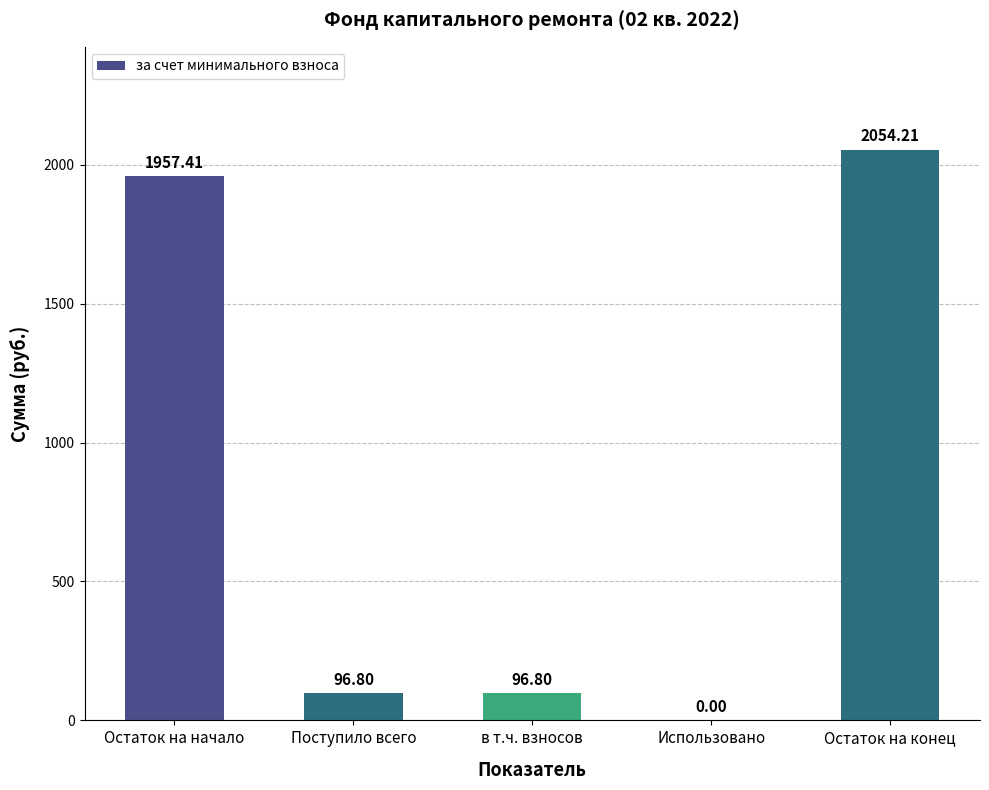

Which label corresponds to the largest value in the chart?

Остаток на конец